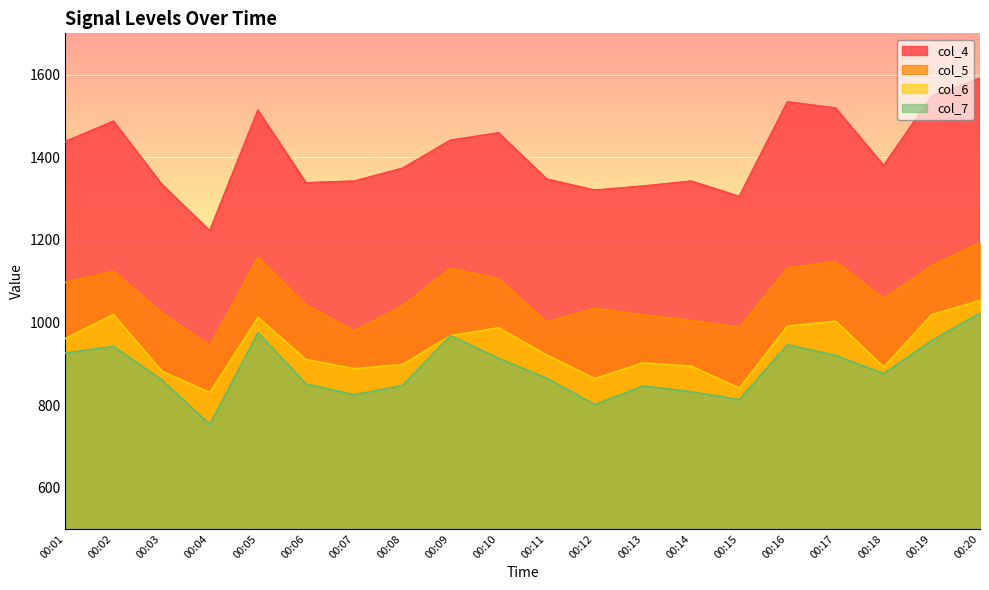

What is the difference between the highest and lowest values at 00:04?

469